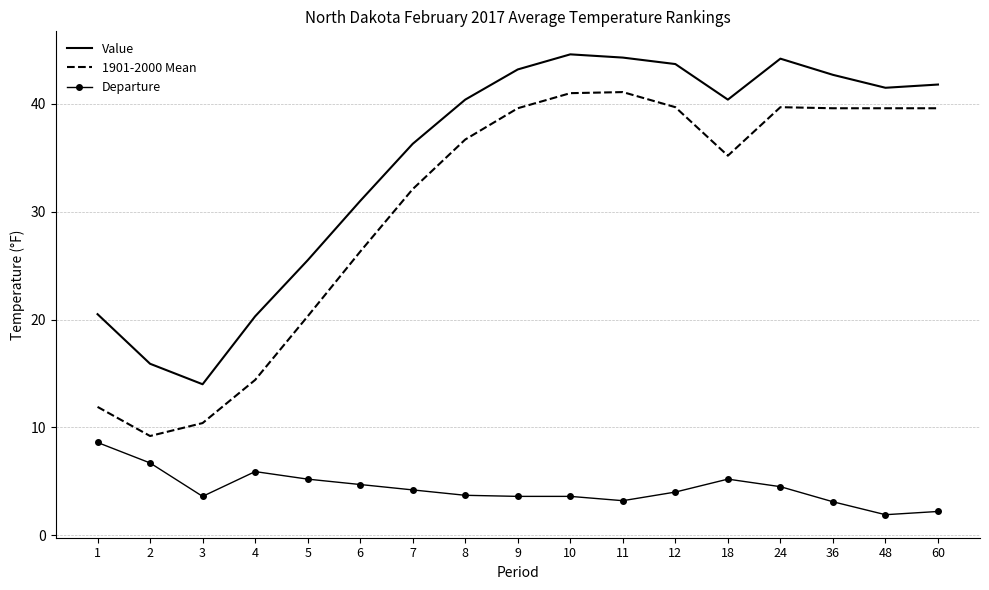

True or false: Departure and 1901-2000 Mean cross at least once.

False